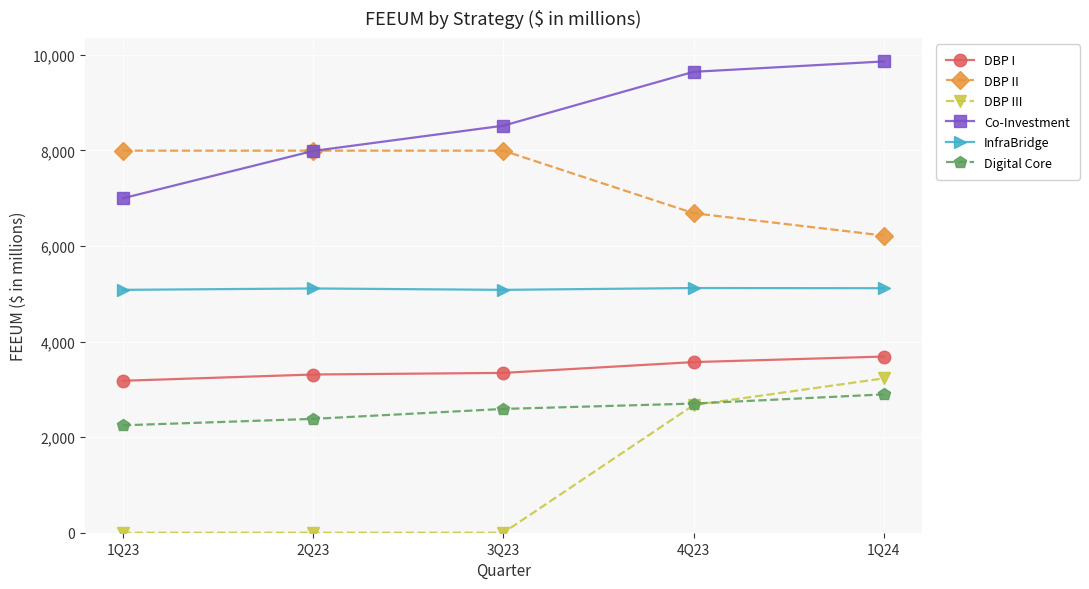

How many data points does each series have?

5